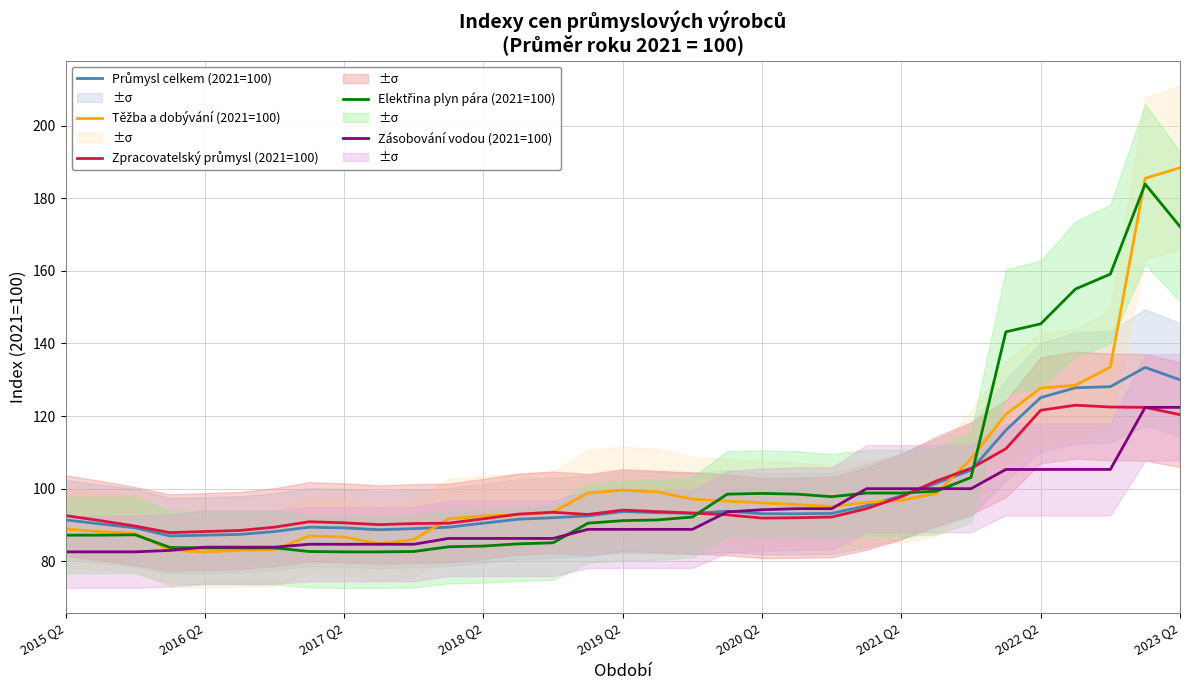

The Těžba a dobývání (2021=100) series shows 98.7 at 25. True or false?

True